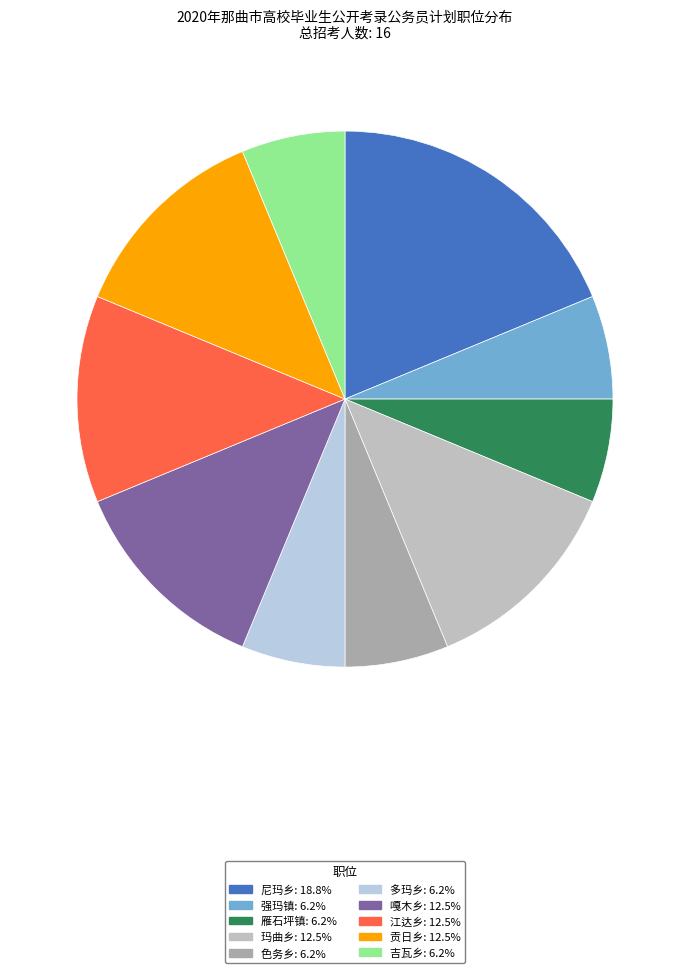

Count the number of slices in the pie.

10